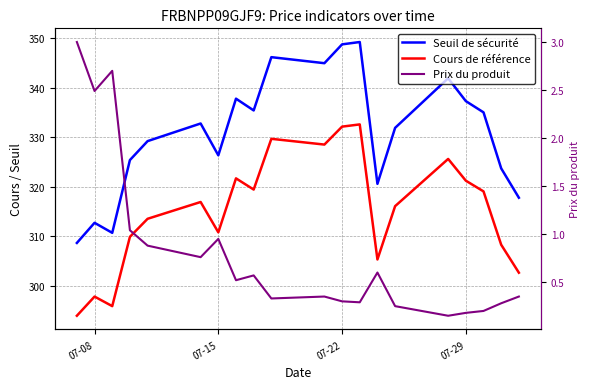

True or false: Seuil de sécurité and Cours de référence intersect in this chart.

False